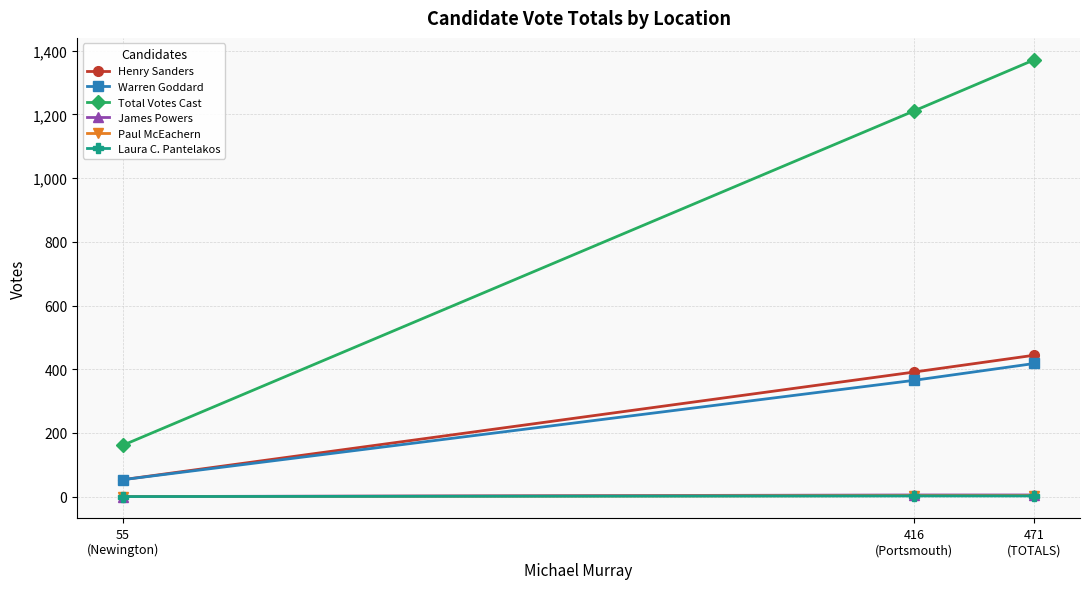

How many categories are shown in the chart?

3